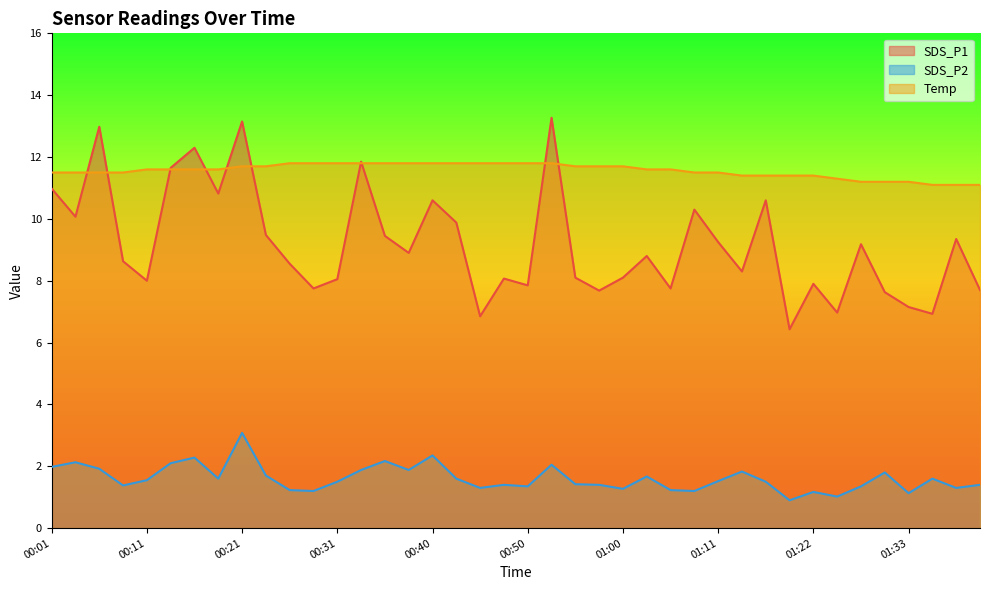

List the series in order of their peak value, lowest first.

SDS_P2, Temp, SDS_P1